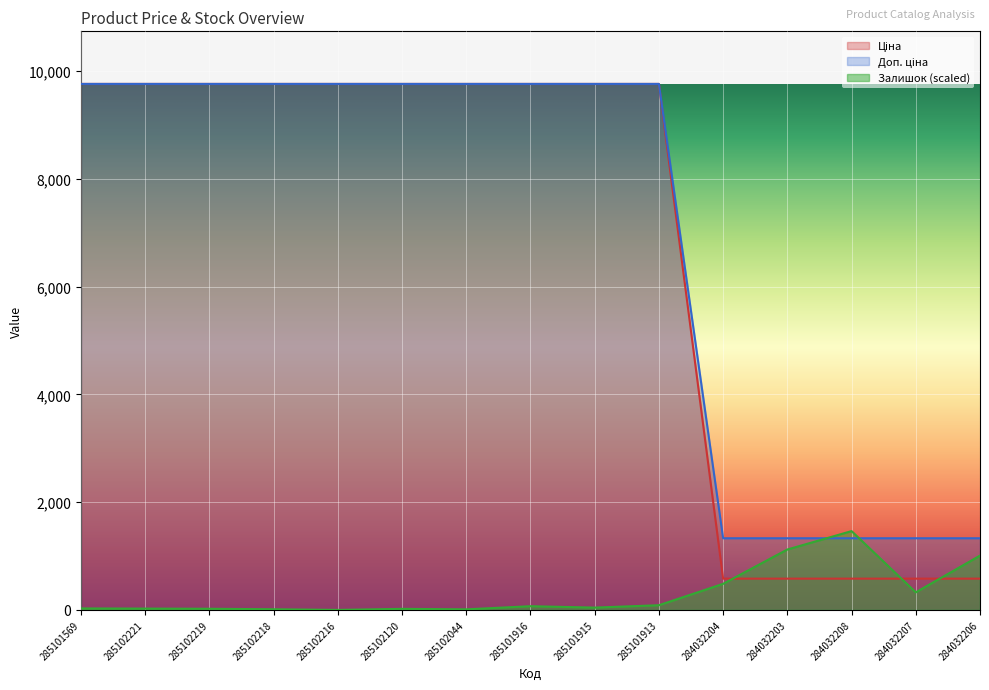

What is the greatest value displayed?

9764.4